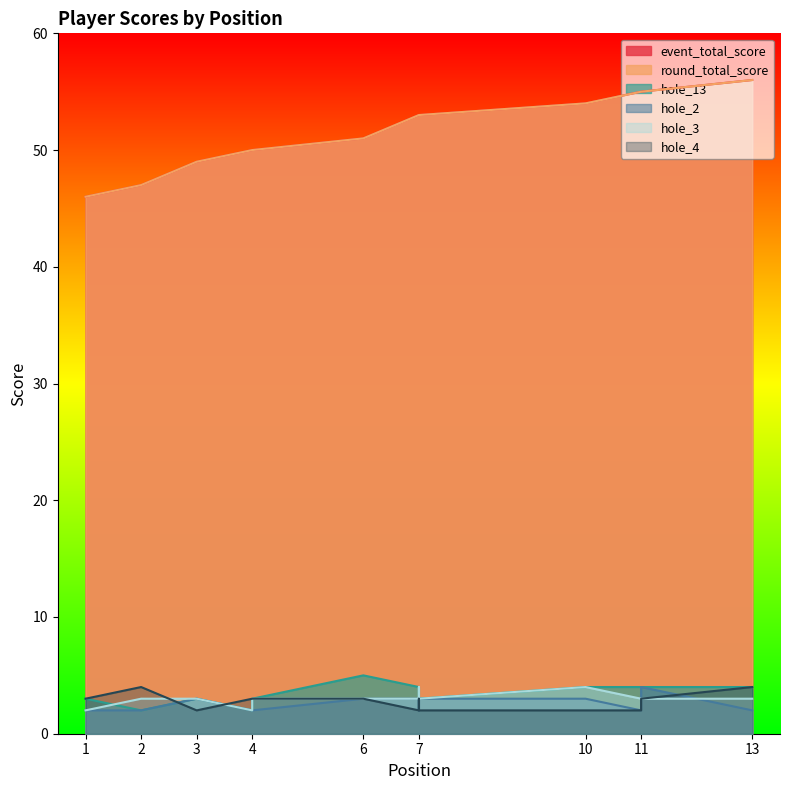

True or false: hole_3 and round_total_score intersect in this chart.

False